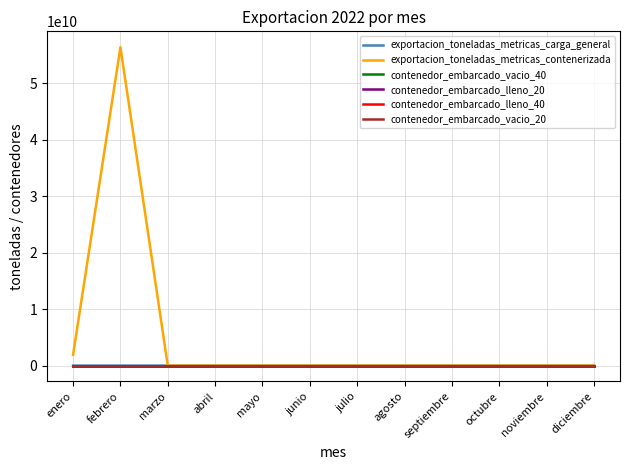

Which series has the widest spread of values?

exportacion_toneladas_metricas_contenerizada